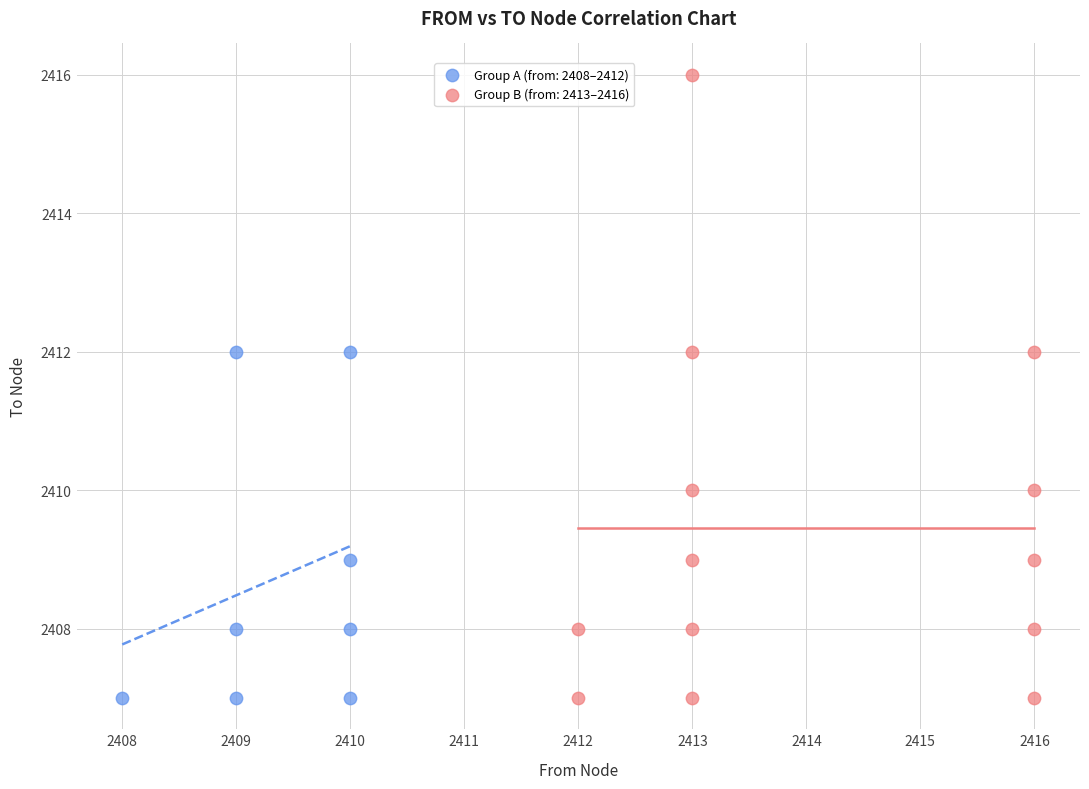

Which series contains the highest Y value?

Group B (from: 2413–2416)